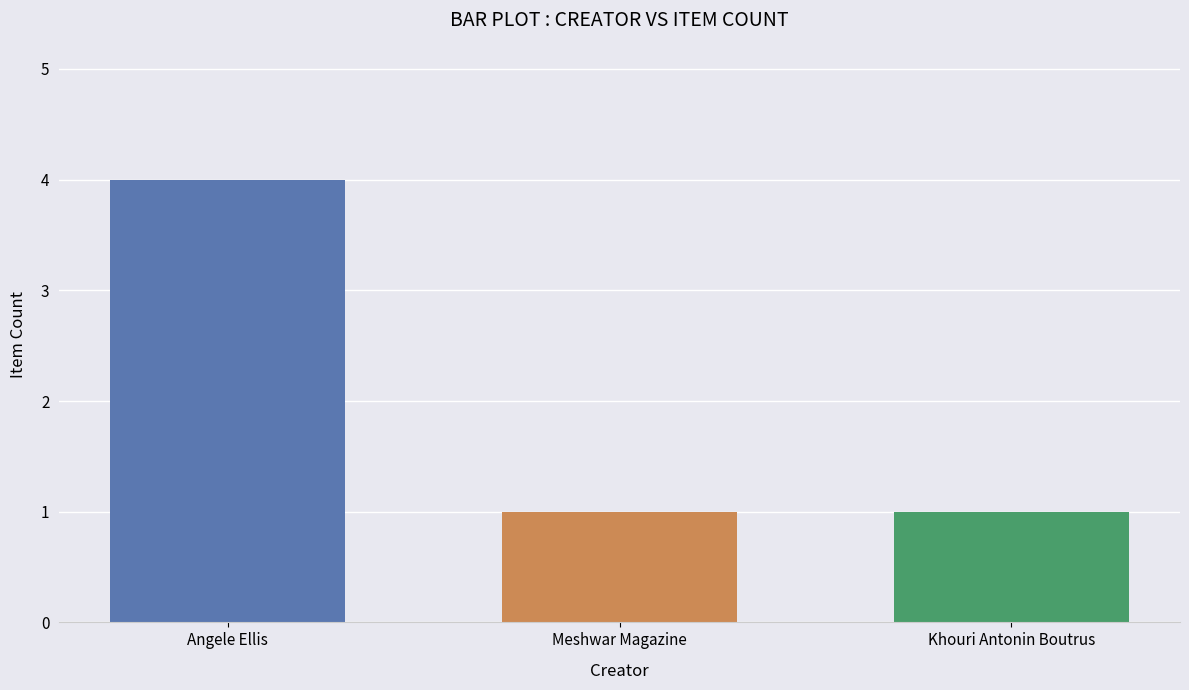

True or false: the data shows 1 at Angele Ellis.

False